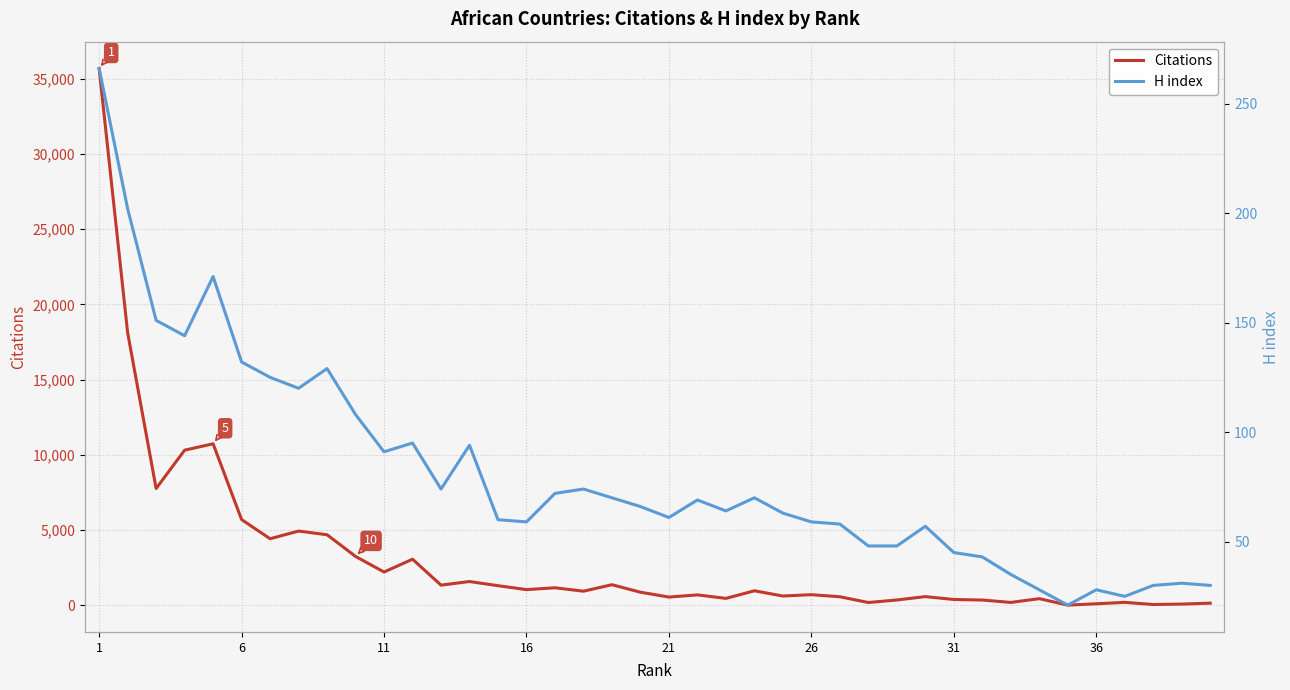

Which series has the largest total across all categories?

Citations